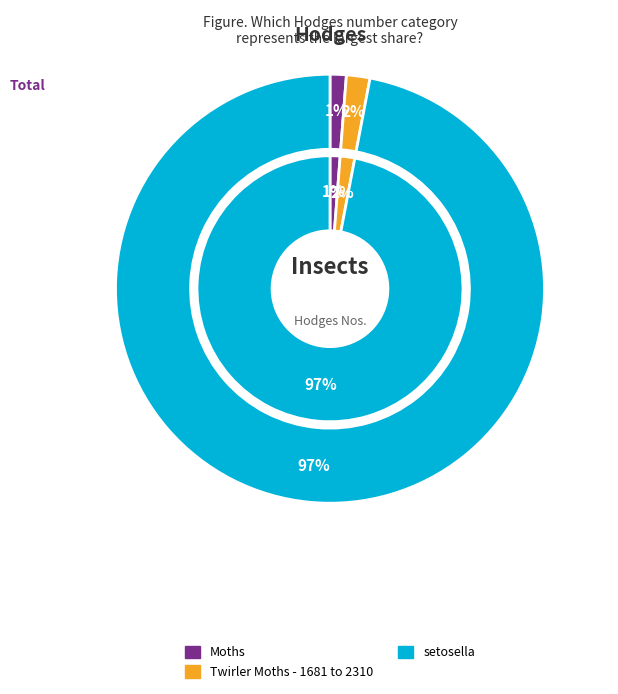

Is Moths the majority of the pie?

No